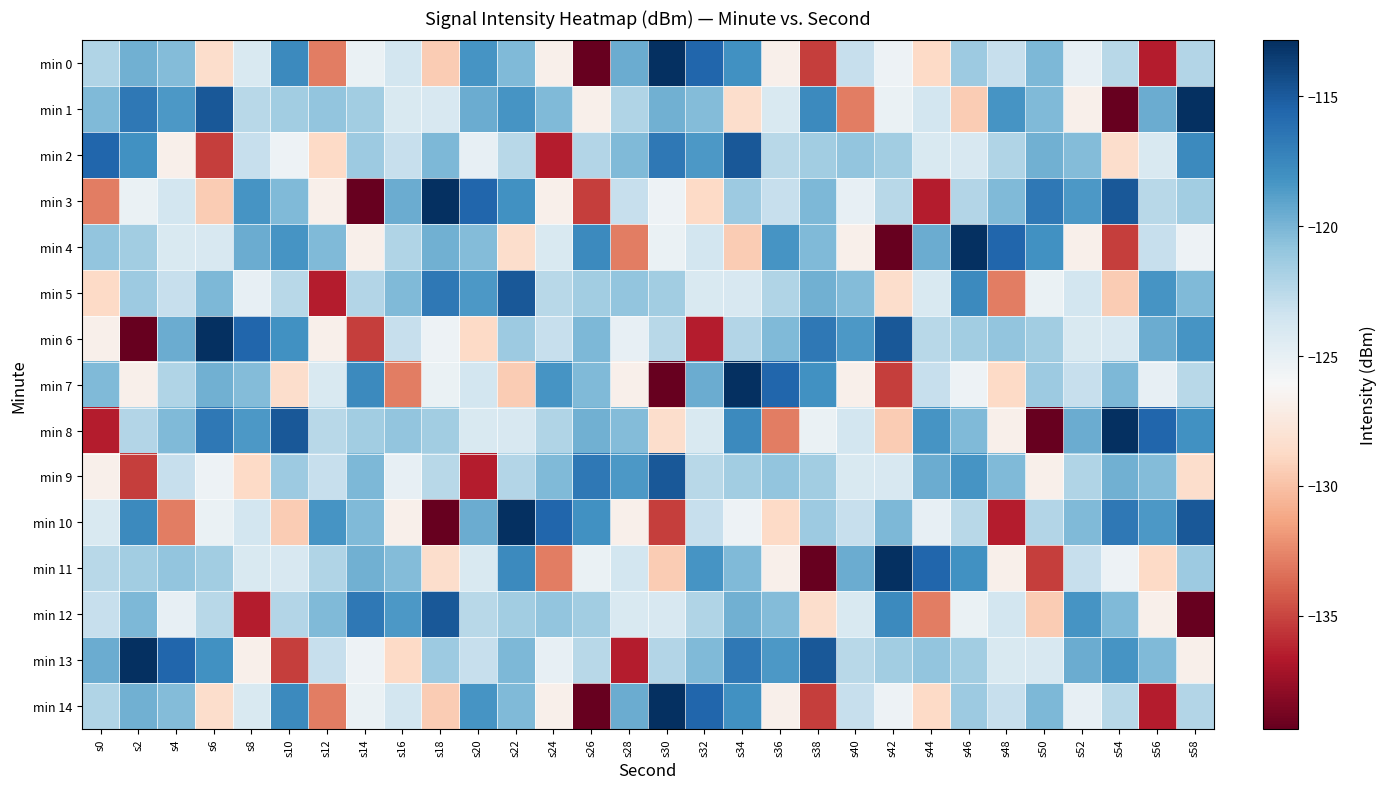

Which category has the lowest value across all series?

s26